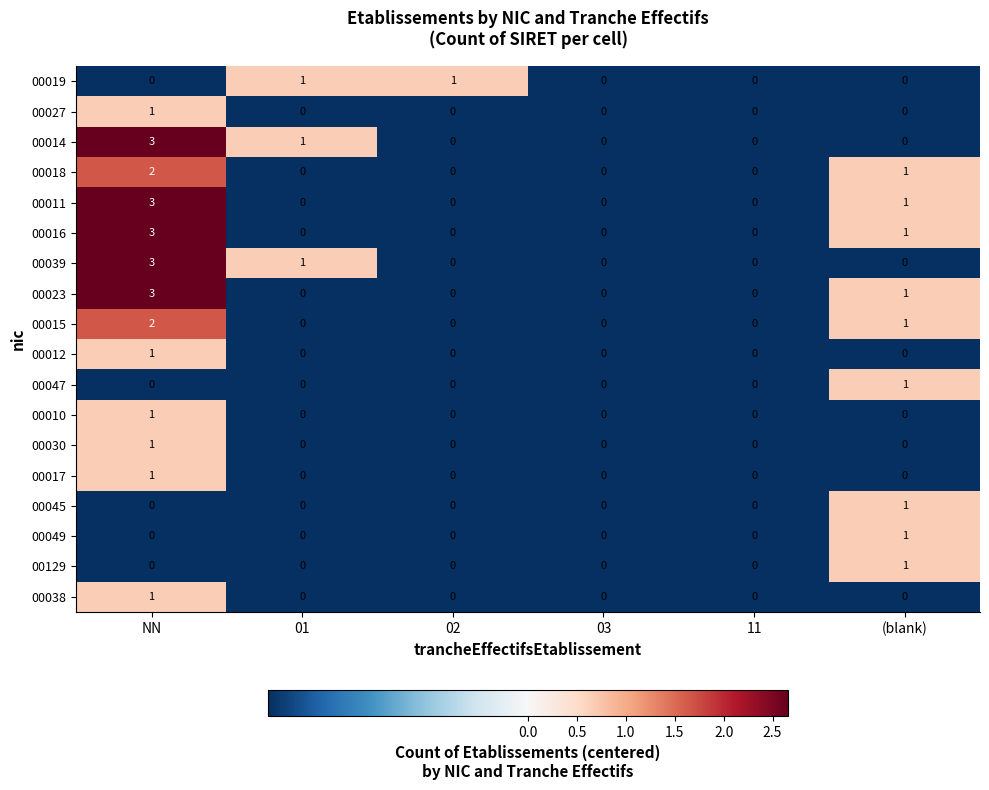

The 00012 series shows 0 at 03. True or false?

True